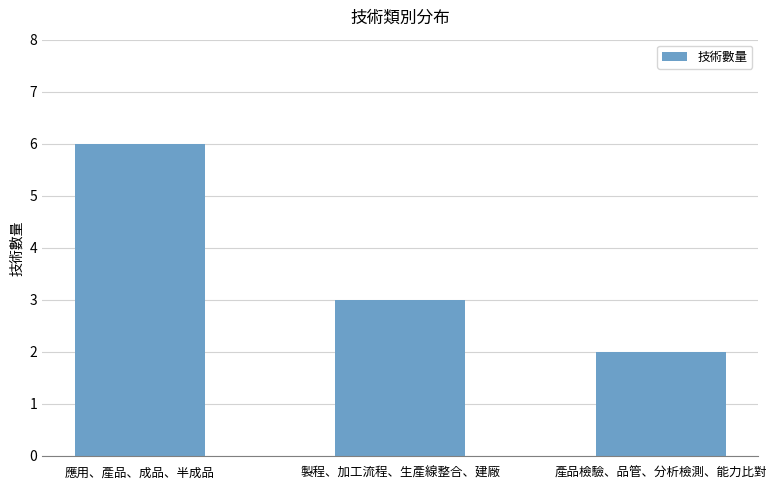

List the labels in order of value, smallest first.

產品檢驗、品管、分析檢測、能力比對, 製程、加工流程、生產線整合、建廠, 應用、產品、成品、半成品